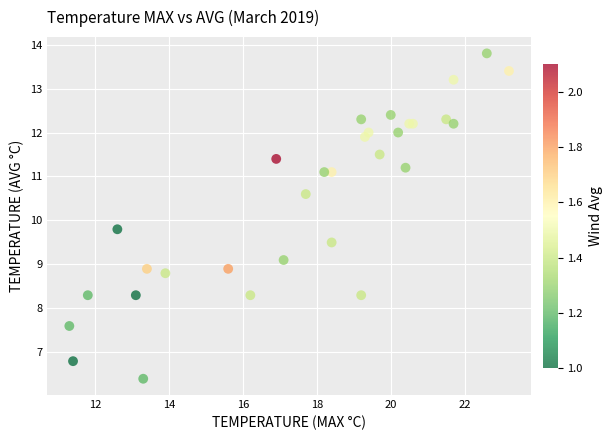

What Y value in the scatter plot is closest to 10?

9.8